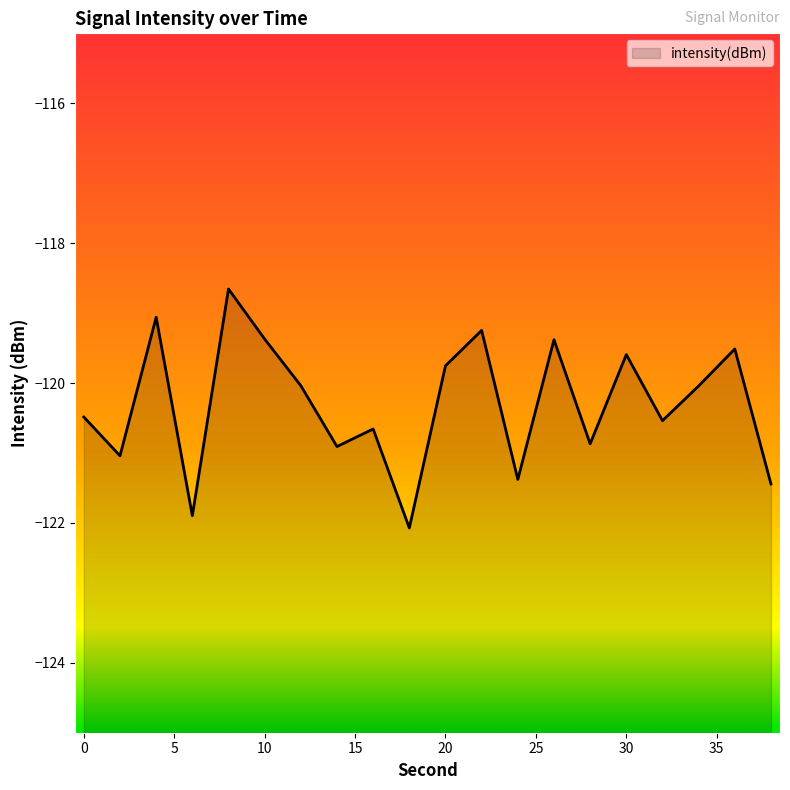

At which category does the chart reach its peak across all series?

8